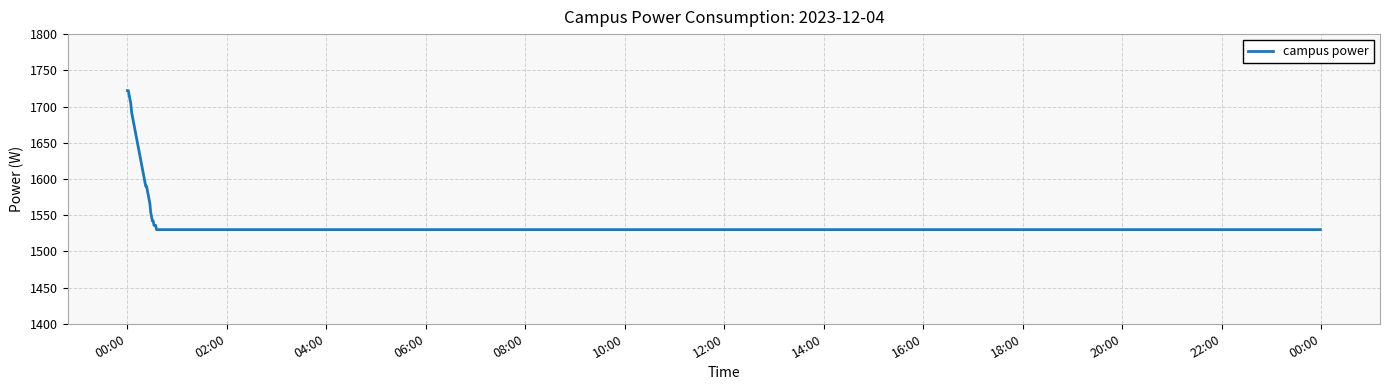

What is the difference between the maximum and minimum values?

192